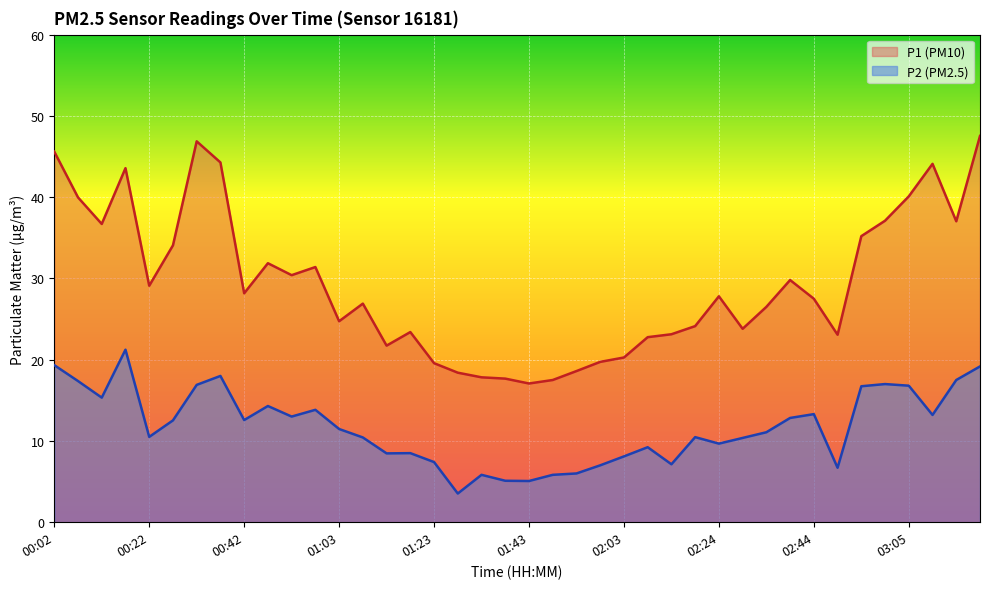

True or false: P1 and P2 cross at least once.

False